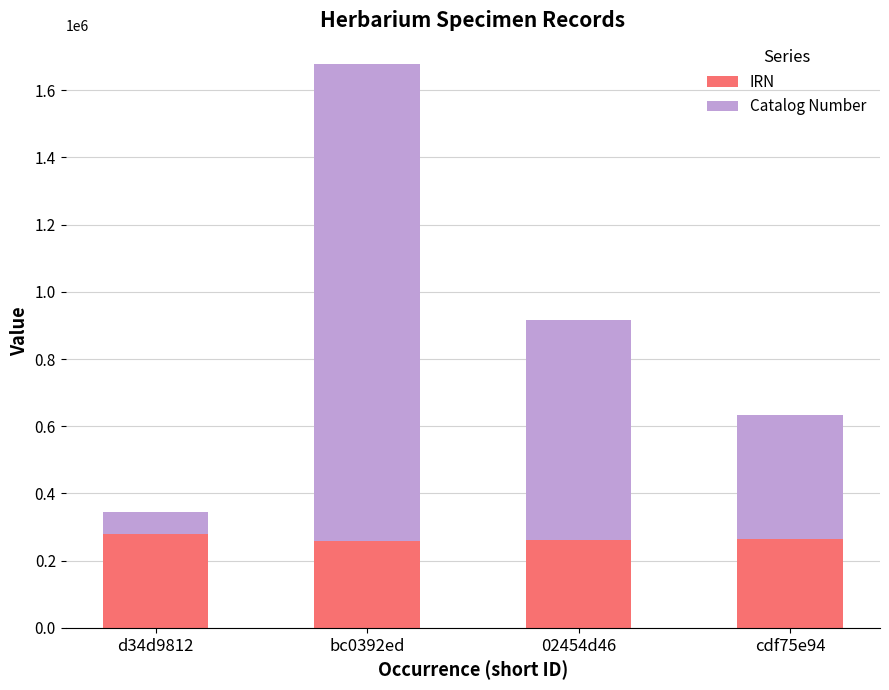

What is the sum of the IRN values at cdf75e94 and 02454d46?

525919